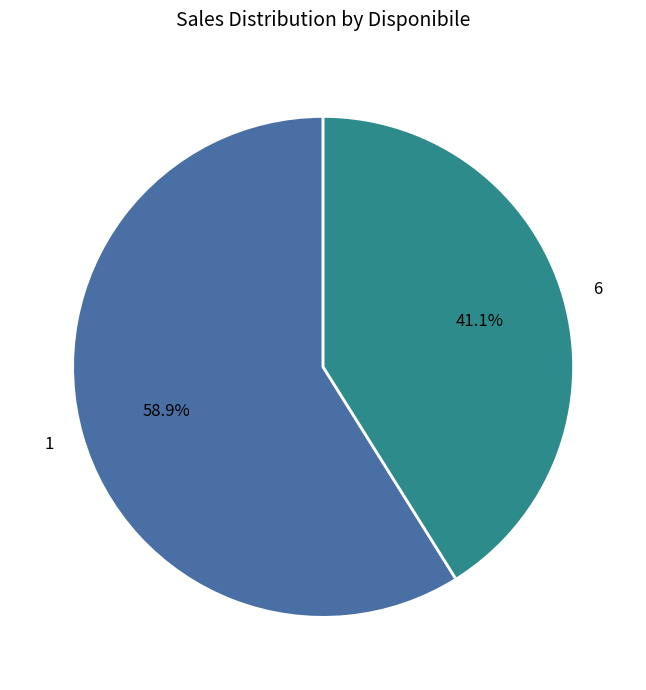

How many segments does this pie chart have?

2